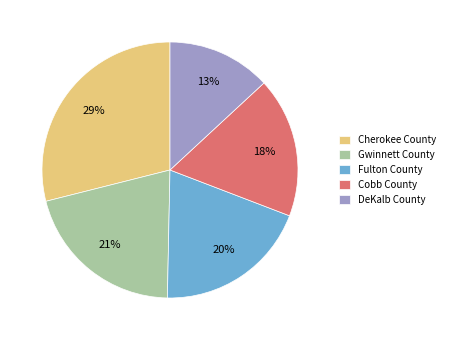

Is the sum of DeKalb County and Fulton County greater than half?

No